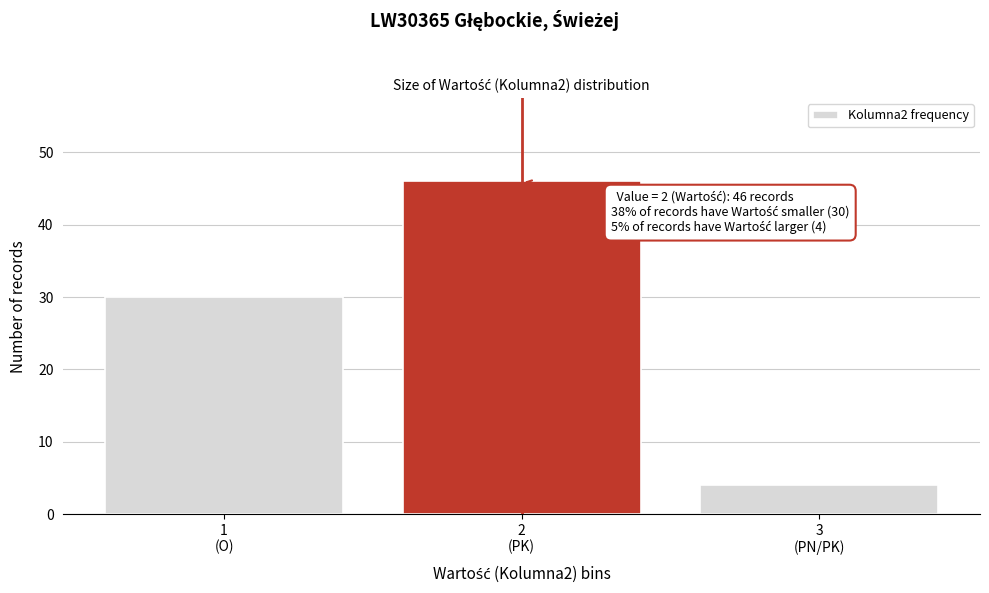

Reading left to right, list all the values displayed in this chart.

30	46	4